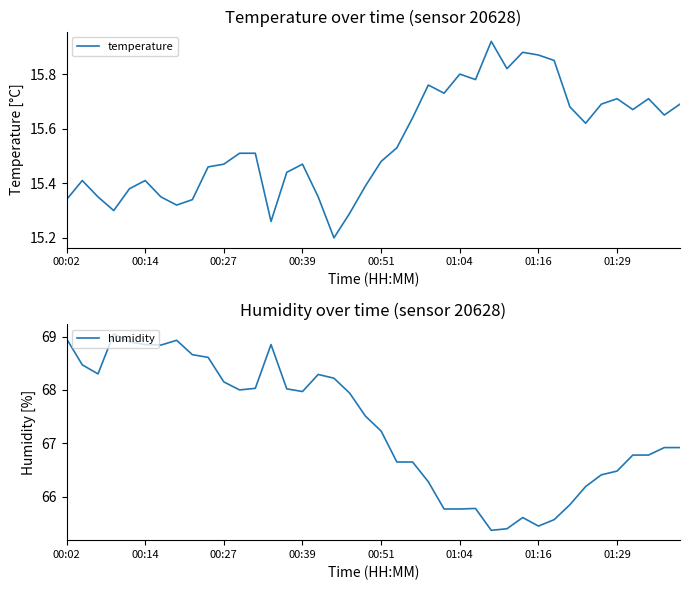

What is the average value of the humidity series?

67.3